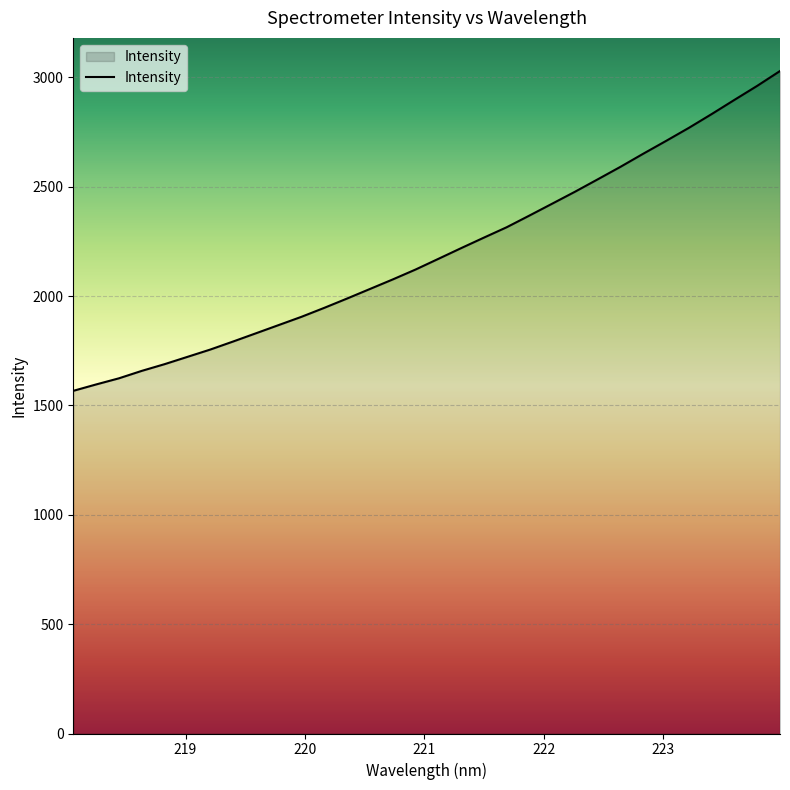

What is the greatest value displayed?

3029.0